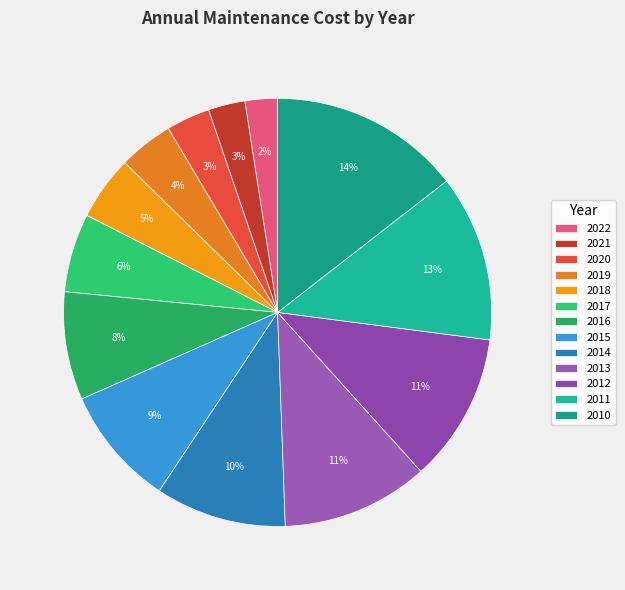

True or false: 2011 accounts for 13% of the total.

True